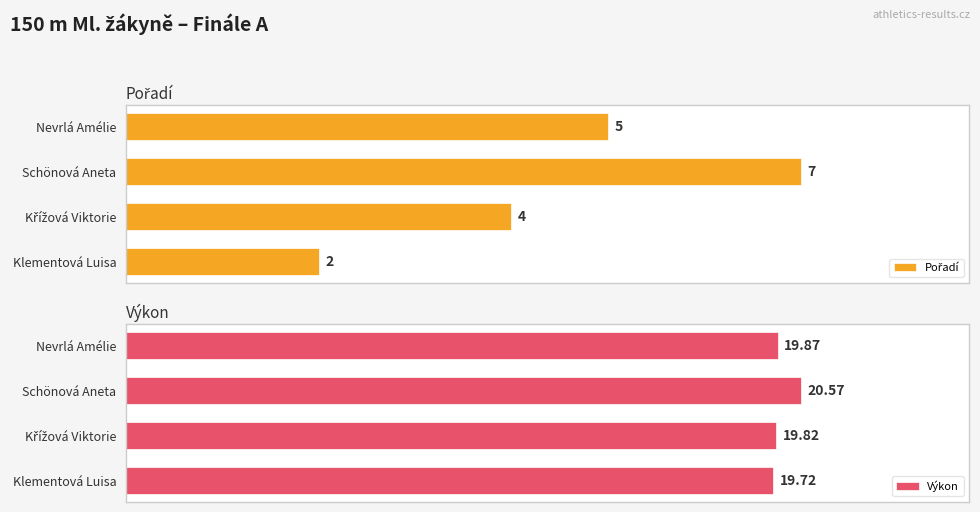

Does the chart contain any negative values?

No